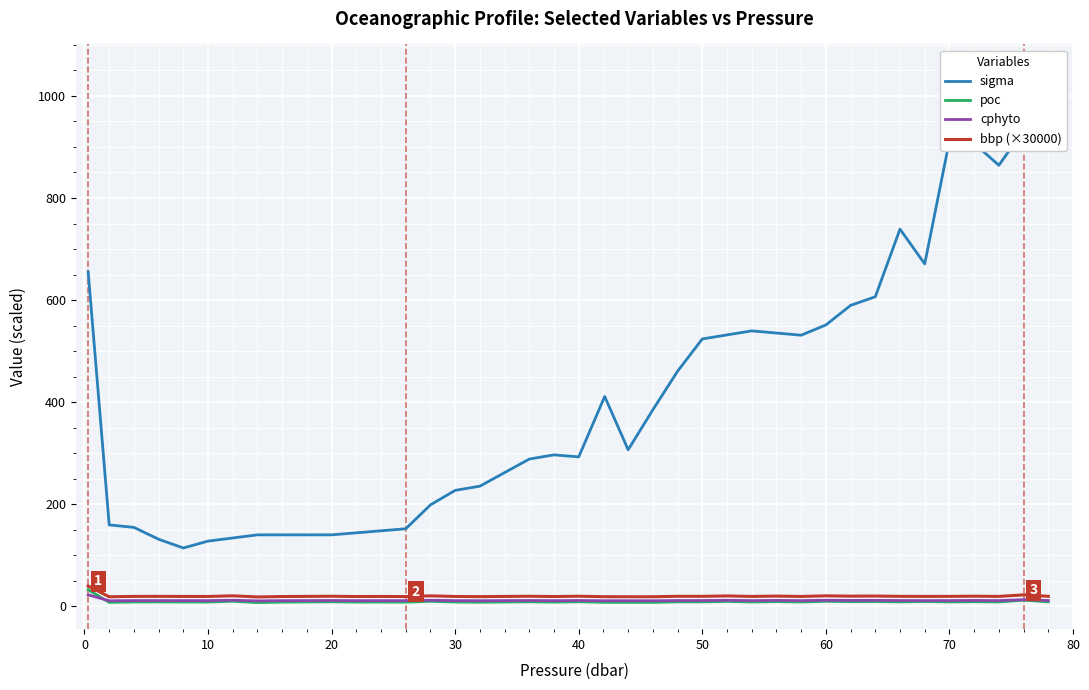

What is the difference between the second highest and minimum values in the cphyto series?

2.2